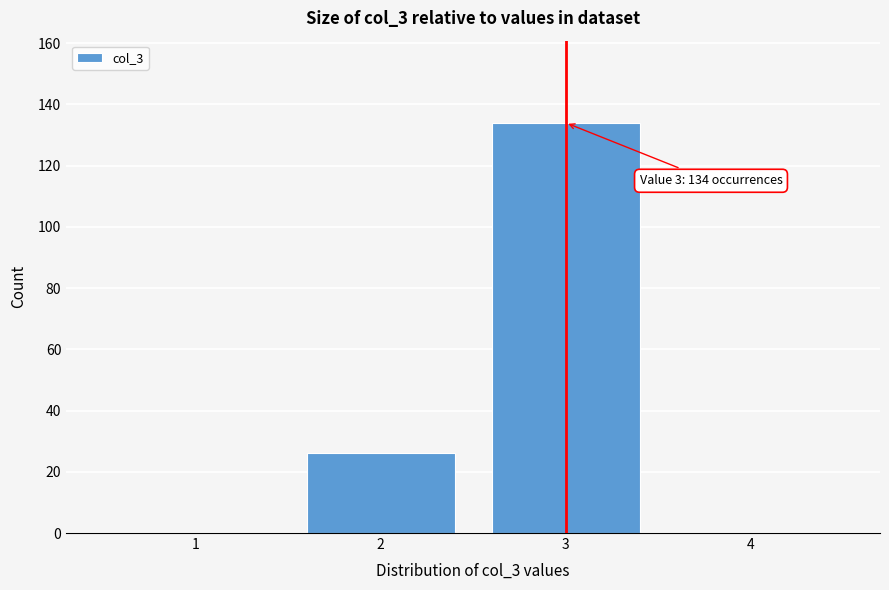

Which range on the x-axis has the tallest bar?

2.5 to 3.5